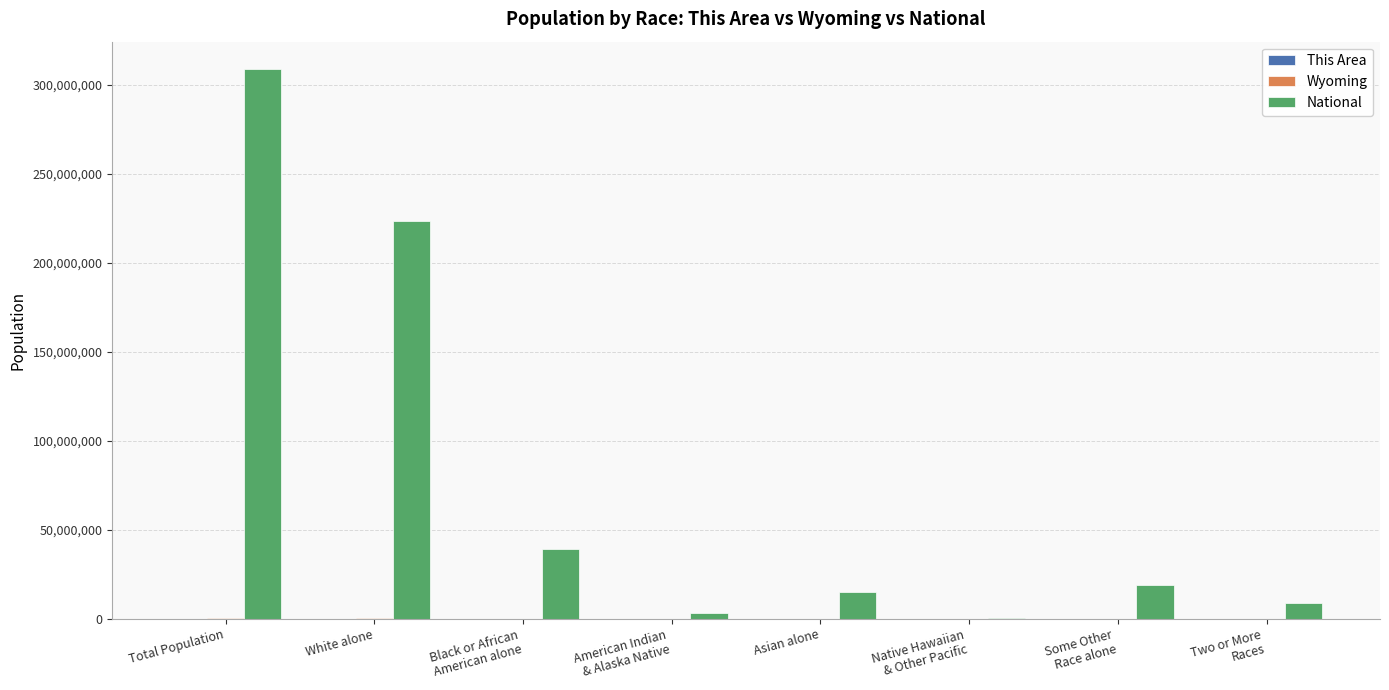

At which category is the sum across all series the highest?

Total Population